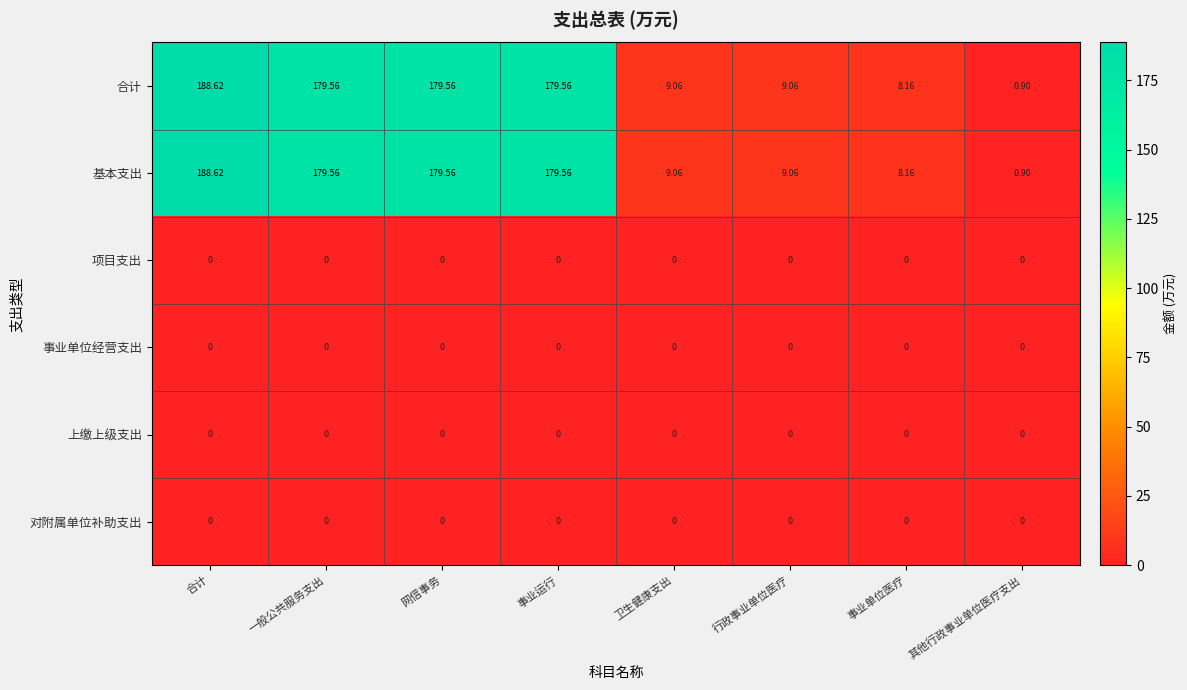

Which label corresponds to the largest value in the chart?

合计